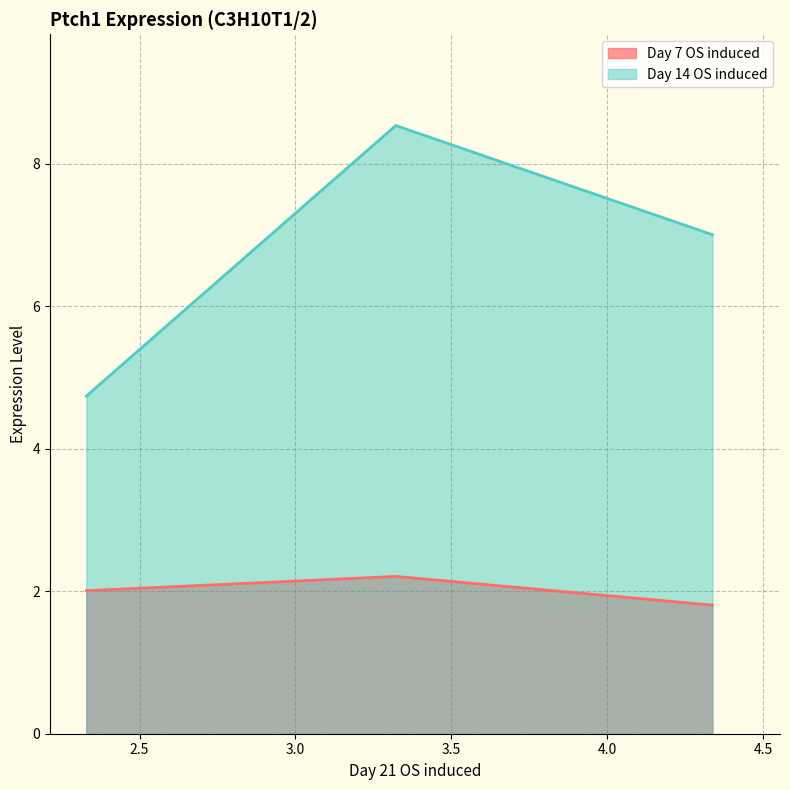

At how many categories does at least one series exceed 6?

2